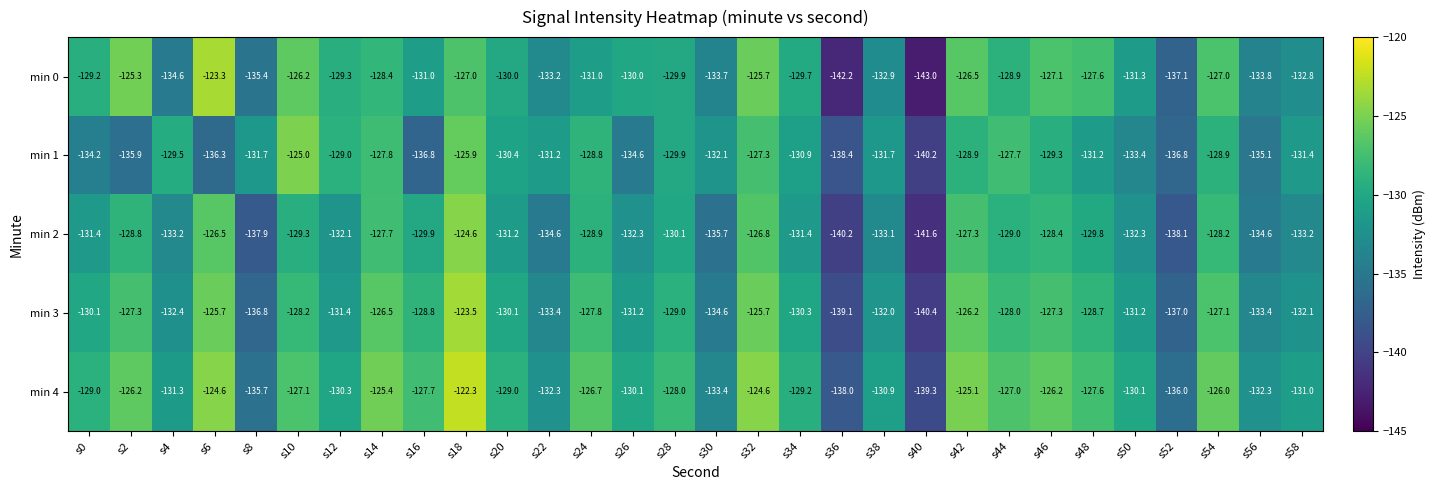

What is the sum of all min 4 values?

-3882.4